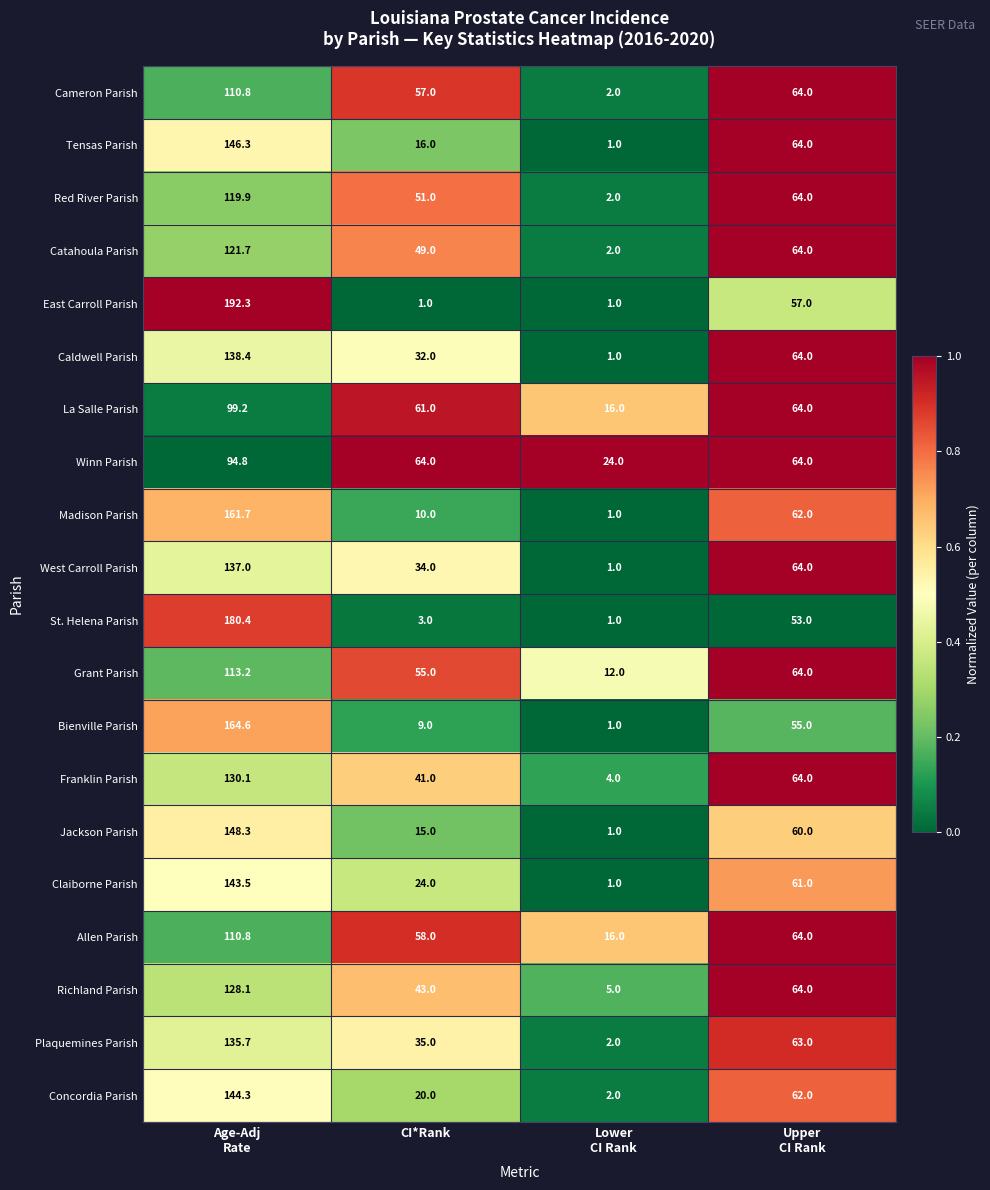

What is the difference between the maximum and minimum values in the Winn Parish series?

70.8